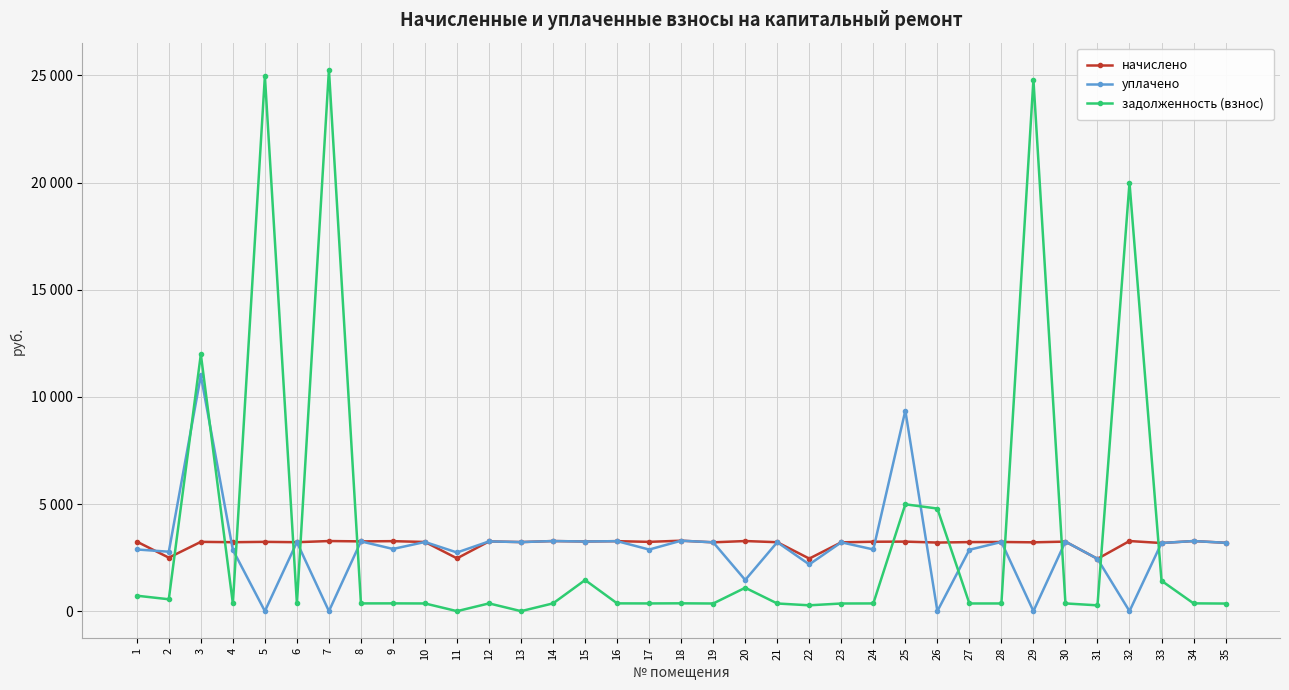

Where is the first local minimum for уплачено?

2